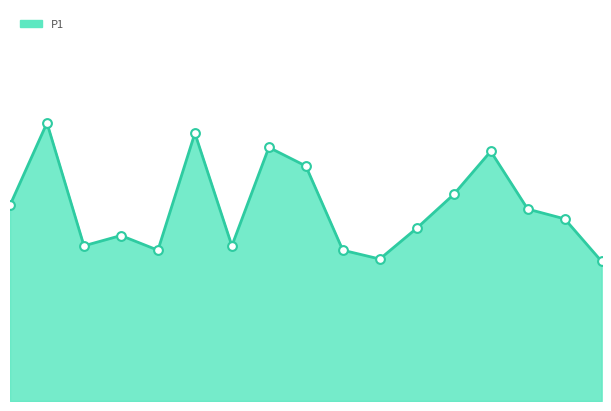

Does the chart have visible grid lines?

No